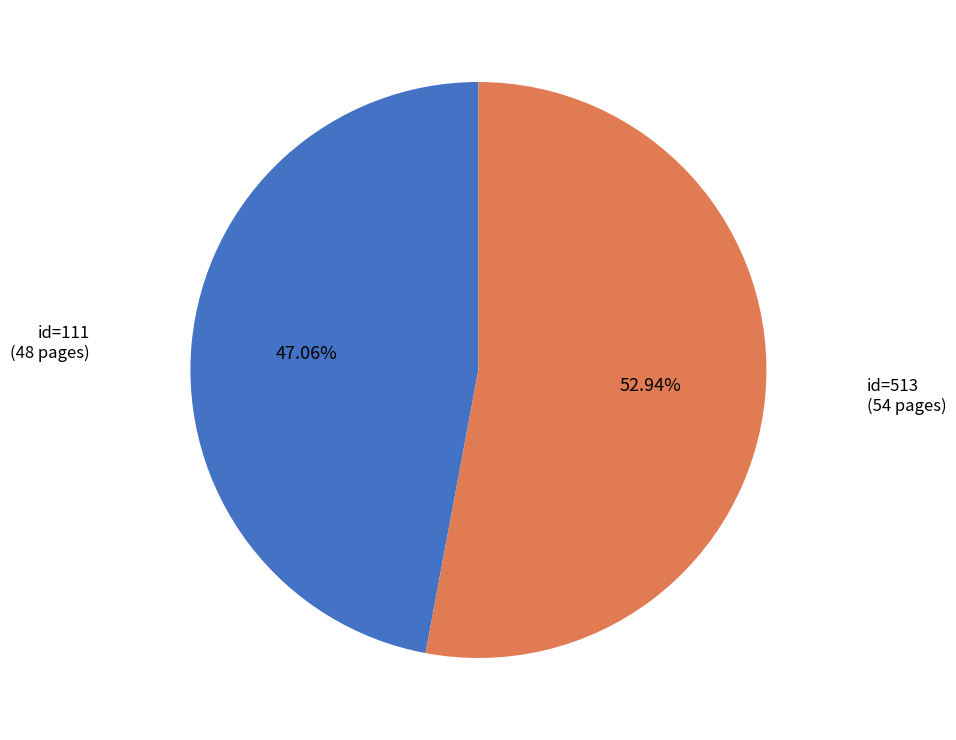

Is there a majority slice in this chart?

Yes